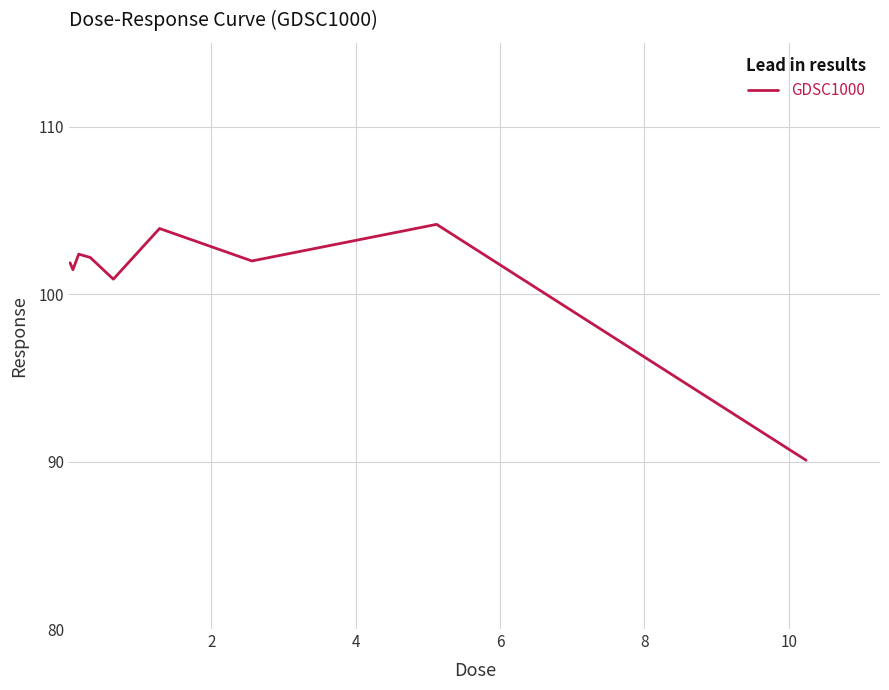

What is the difference between the maximum and minimum values?

14.1